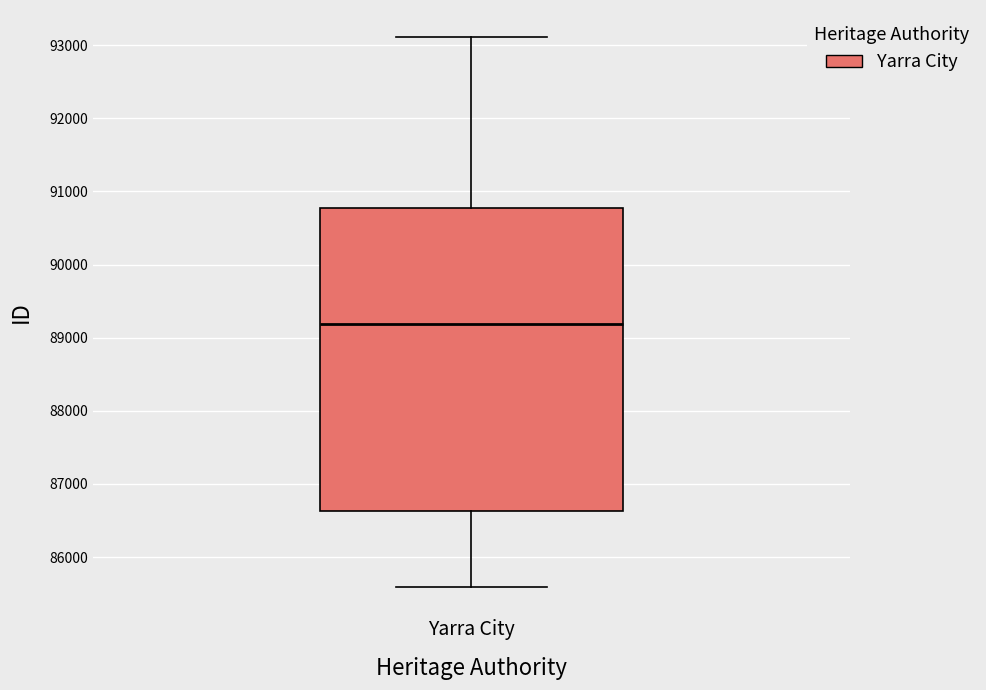

Read this box plot against the y-axis: the position of the median line, the range covered by the box, and the ends of both whiskers. The values are not printed on the chart, so give them approximately, as read against the axis.

median 89200, box 86600 to 90800, whiskers 85600 to 93100